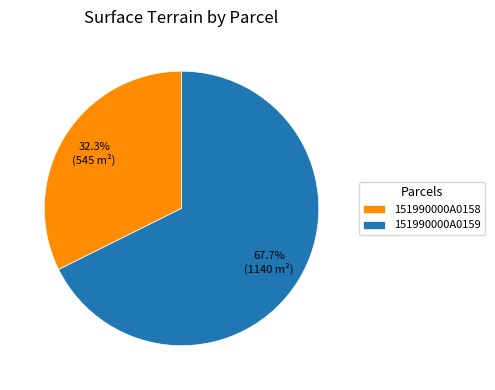

What is the smallest slice in the pie chart?

151990000A0158